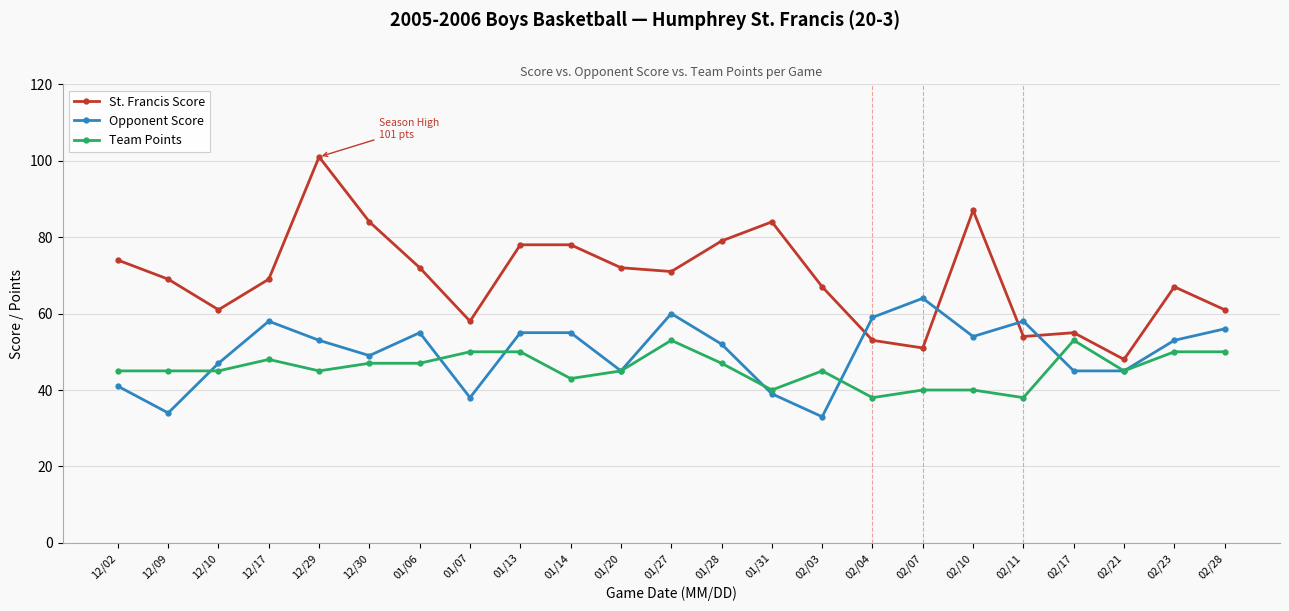

True or false: Opponent Score has a value of 54 at 02/03.

False